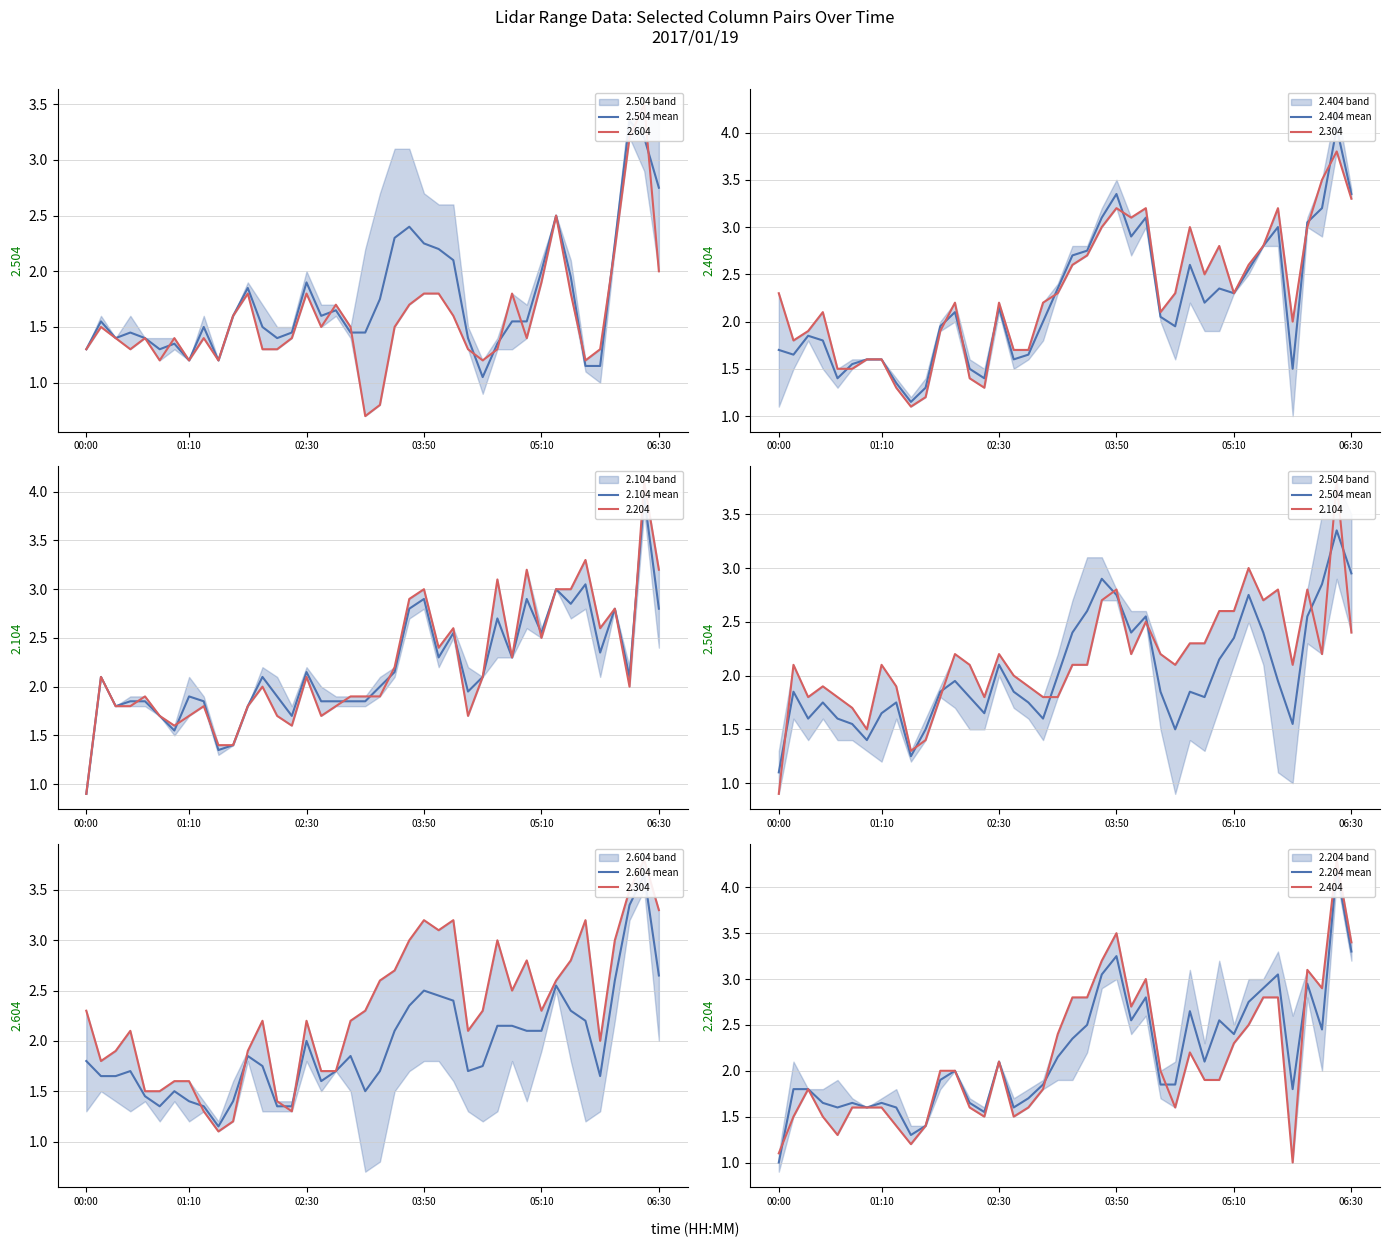

List the labels in order of 2.604 mean value, largest first.

38, 37, 39, 36, 32, 23, 24, 25, 22, 33, 34, 28, 29, 21, 30, 31, 15, 11, 18, 00:00, 12, 27, 03:50, 20, 26, 17, 01:10, 02:30, 35, 16, 6, 19, 05:10, 7, 10, 06:30, 8, 13, 14, 9